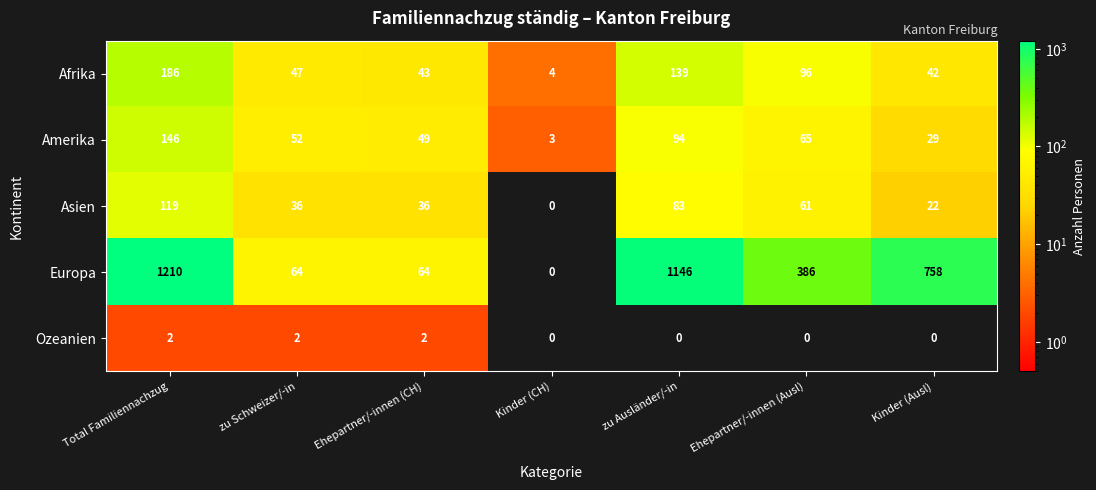

What is the total value across all series at zu Schweizer/-in?

201